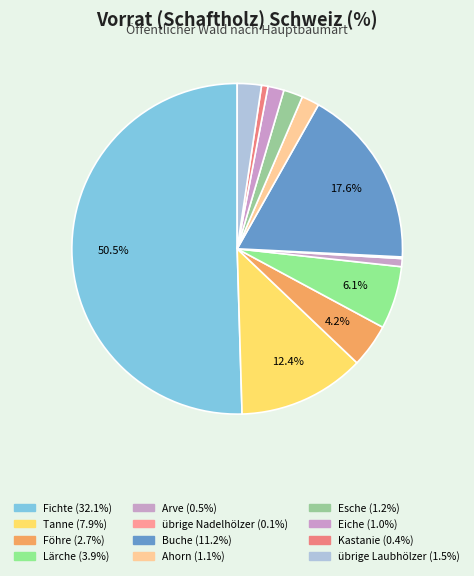

To the nearest percent, what percentage of the pie is übrige Laubhölzer?

2%